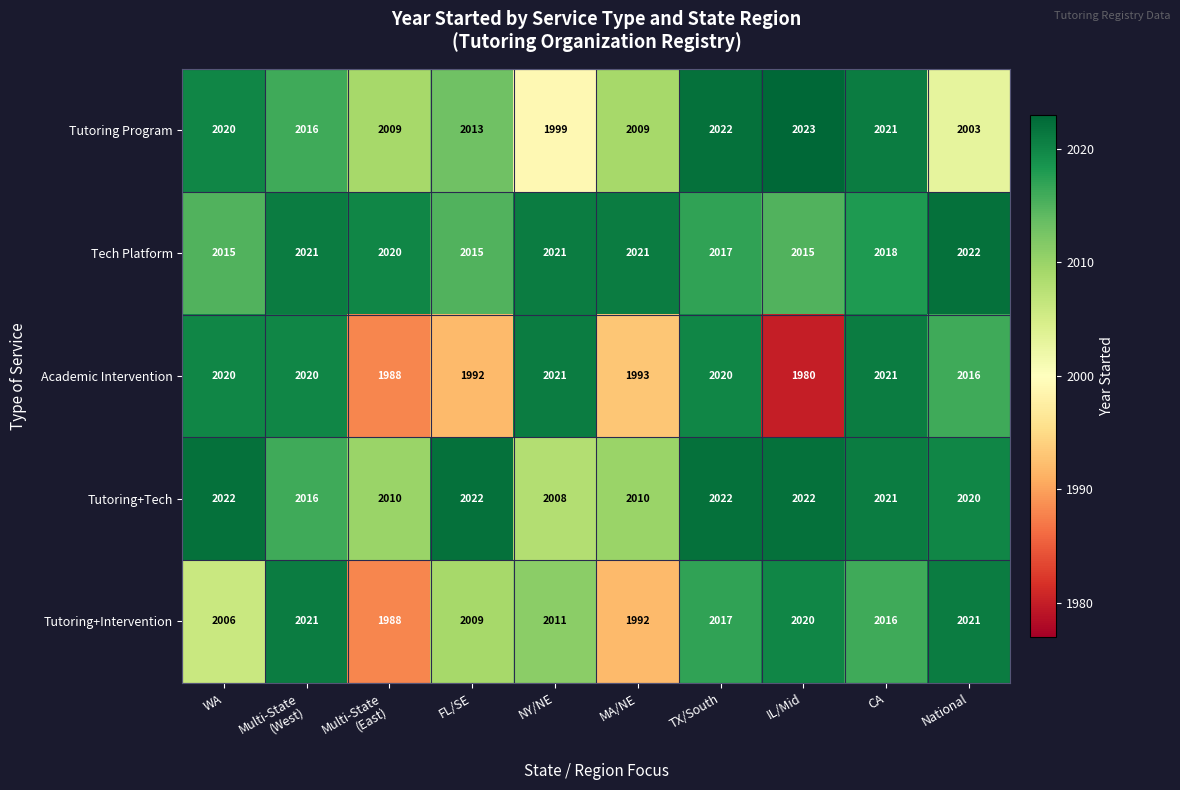

The Tutoring+Intervention series shows 2009 at FL/SE. True or false?

True